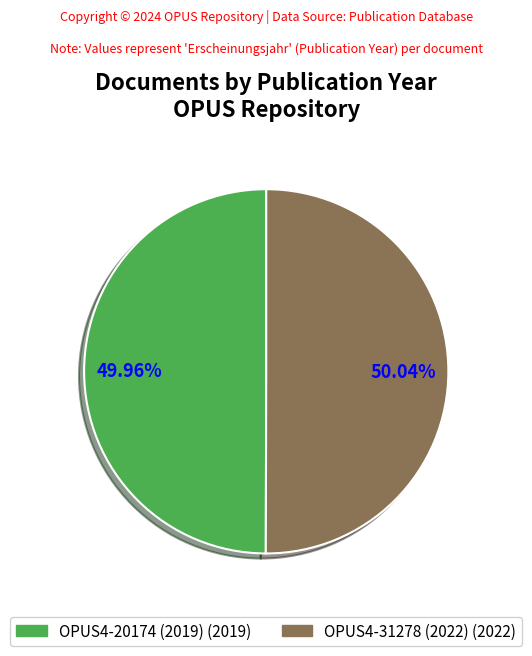

Is there a majority slice in this chart?

Yes